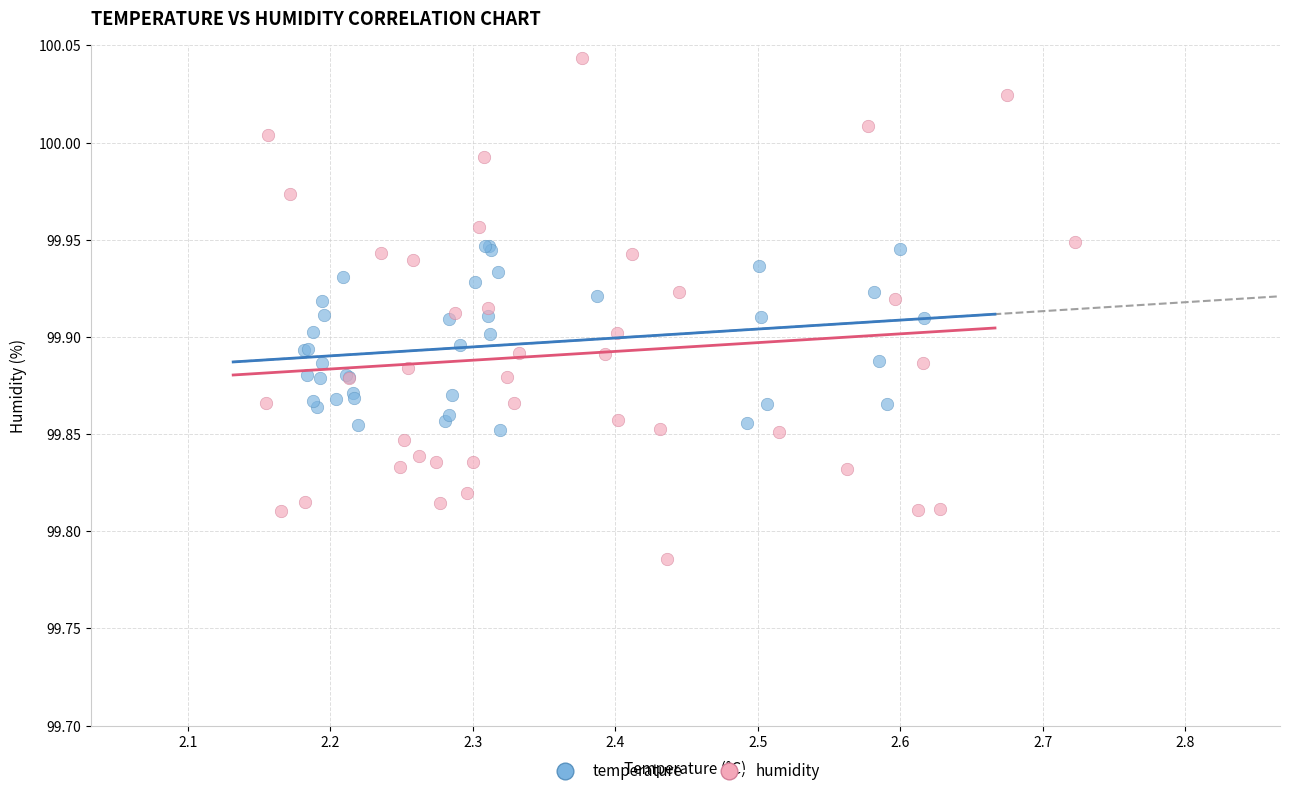

Which series contains the highest Y value?

humidity